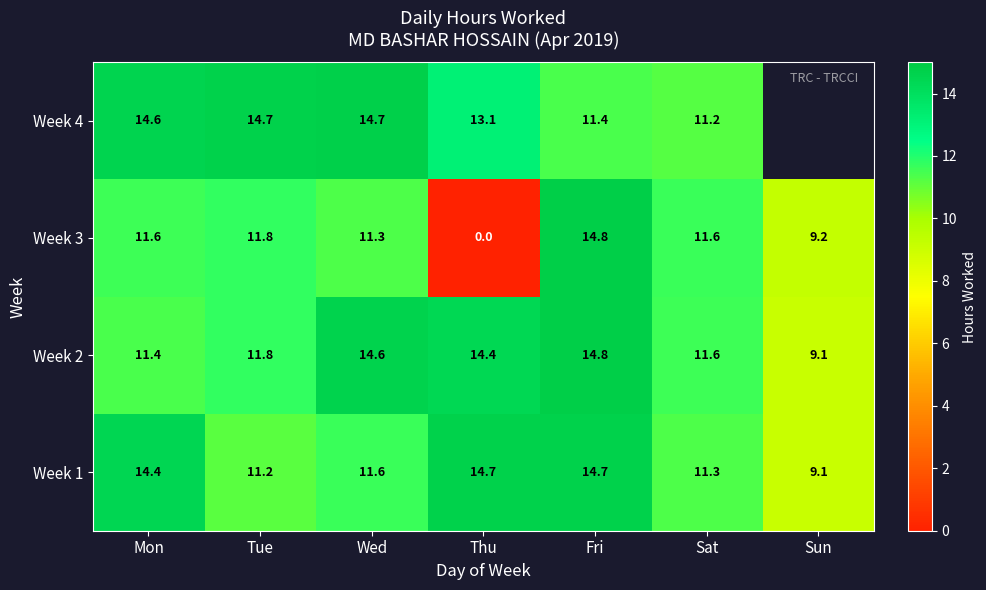

Is it true that Week 1 equals 14.7 at Thu?

True